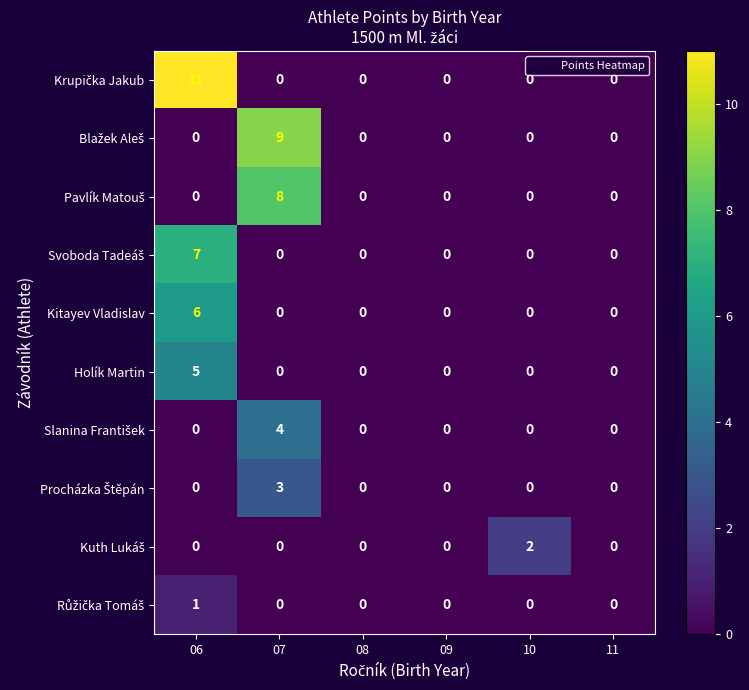

What is the highest value of the Holík Martin series?

5